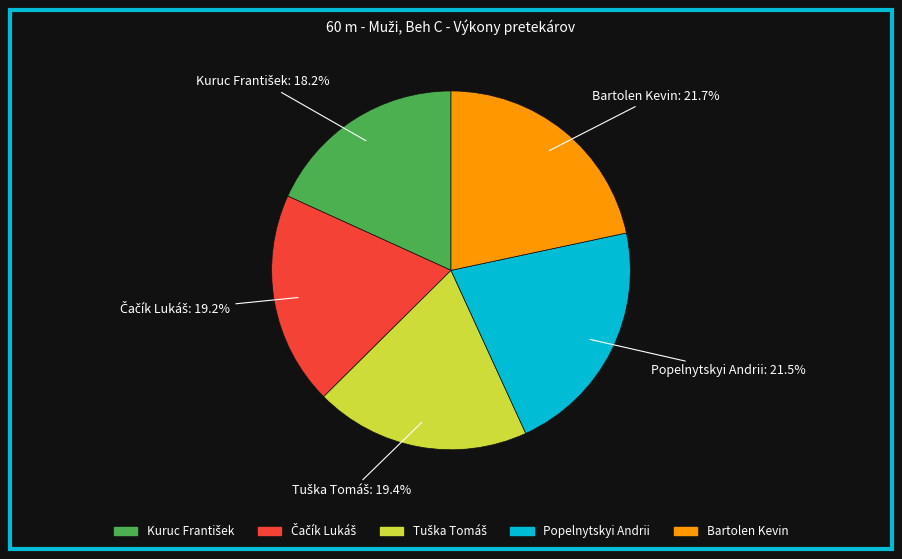

What portion of the pie excludes Bartolen Kevin?

78.3%